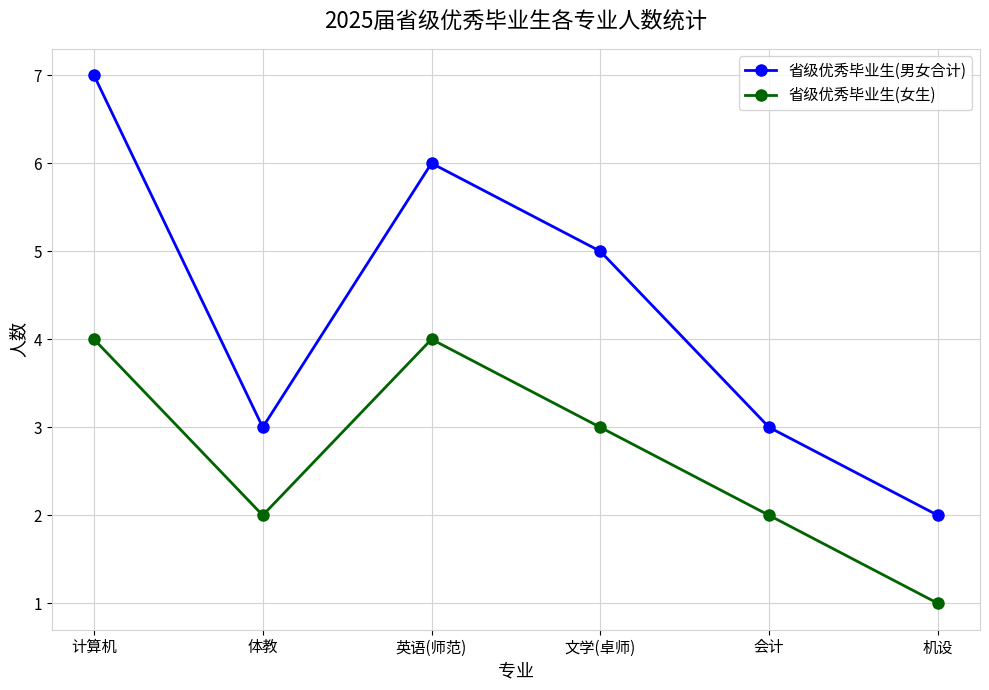

How many data points in 省级优秀毕业生(男女合计) are less than 5?

3